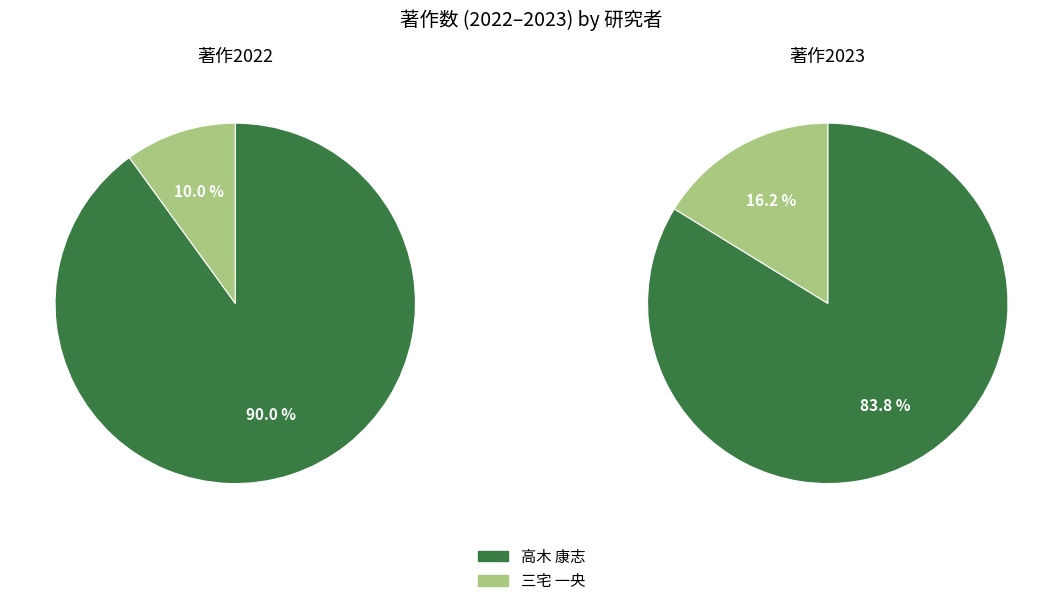

Does any single category account for the majority?

Yes